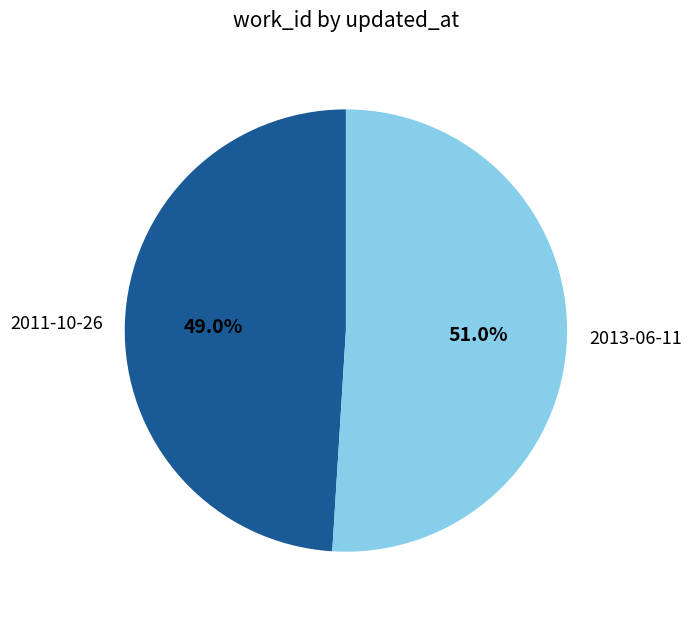

Which category has the biggest portion of the pie?

2013-06-11